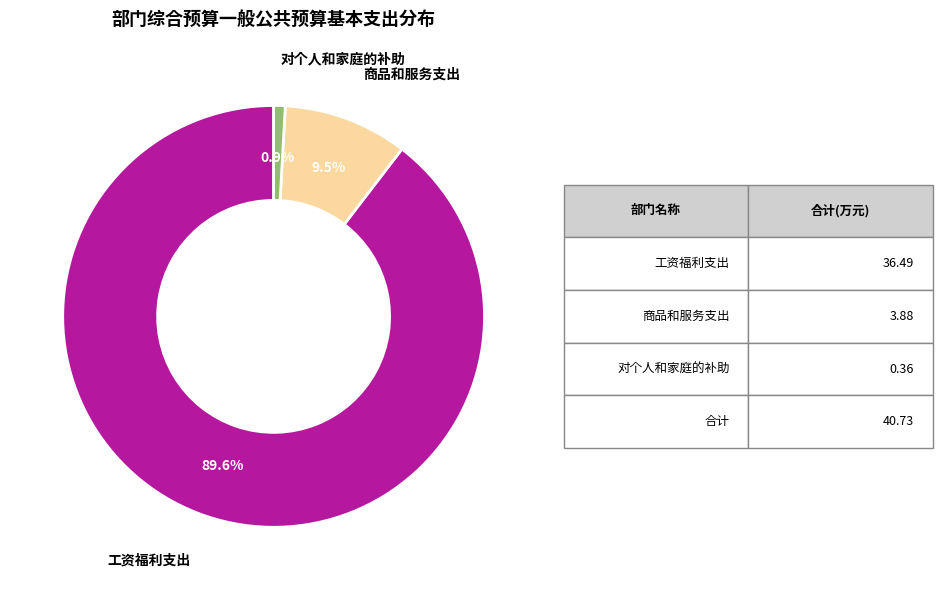

Rank the categories by value from lowest to highest.

对个人和家庭的补助, 商品和服务支出, 工资福利支出